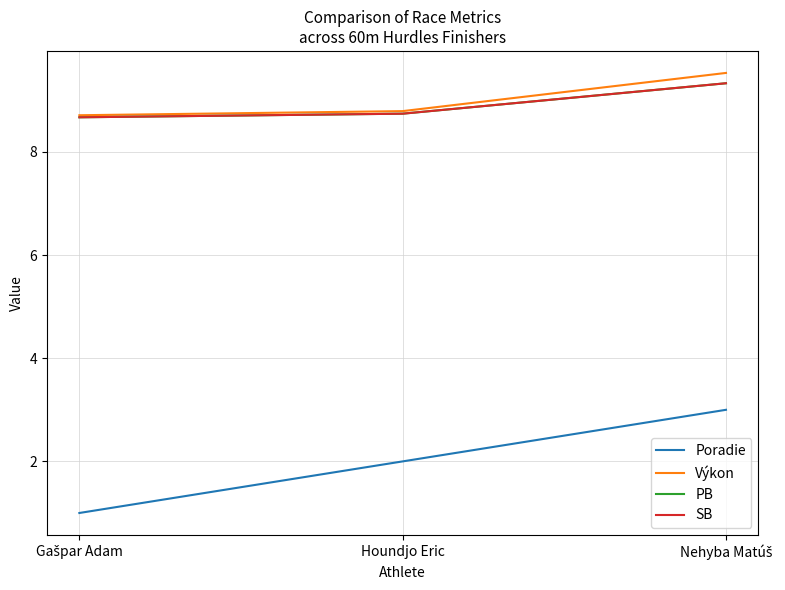

What is the maximum value shown in the chart?

9.5